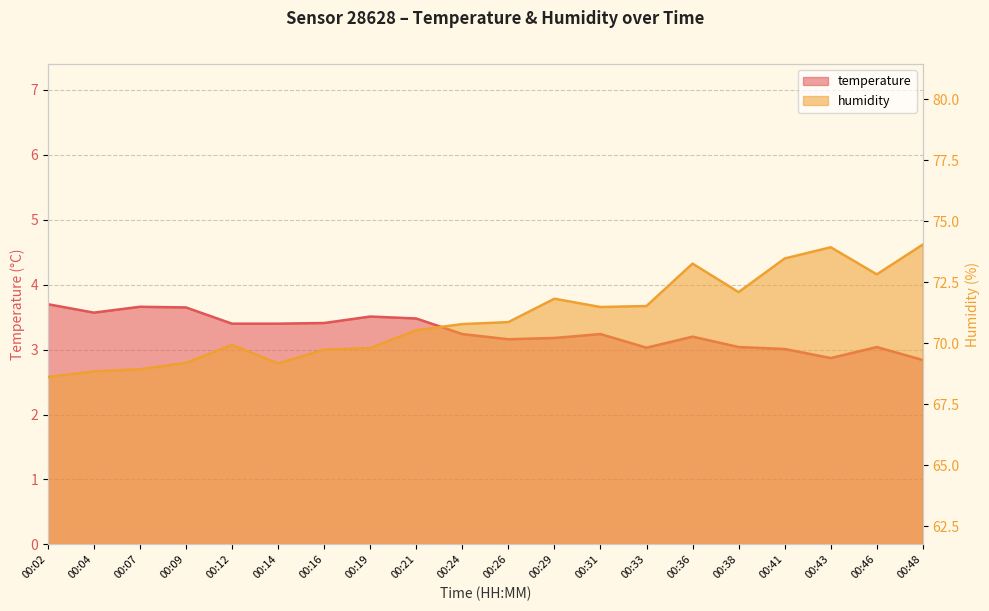

Reading left to right, transcribe all the data shown in this chart.

temperature: 00:02=3.7	00:04=3.6	00:07=3.7	00:09=3.6	00:12=3.4	00:14=3.4	00:16=3.4	00:19=3.5	00:21=3.5	00:24=3.2	00:26=3.2	00:29=3.2	00:31=3.2	00:33=3.0	00:36=3.2	00:38=3.0	00:41=3.0	00:43=2.9	00:46=3.0	00:48=2.8
humidity: 00:02=68.6	00:04=68.8	00:07=68.9	00:09=69.2	00:12=69.9	00:14=69.2	00:16=69.7	00:19=69.8	00:21=70.5	00:24=70.8	00:26=70.9	00:29=71.8	00:31=71.5	00:33=71.5	00:36=73.3	00:38=72.1	00:41=73.5	00:43=73.9	00:46=72.8	00:48=74.0